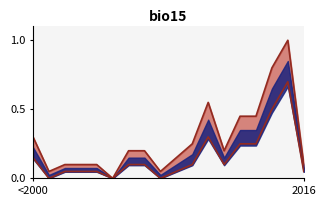

What position from the left is 2011?

13